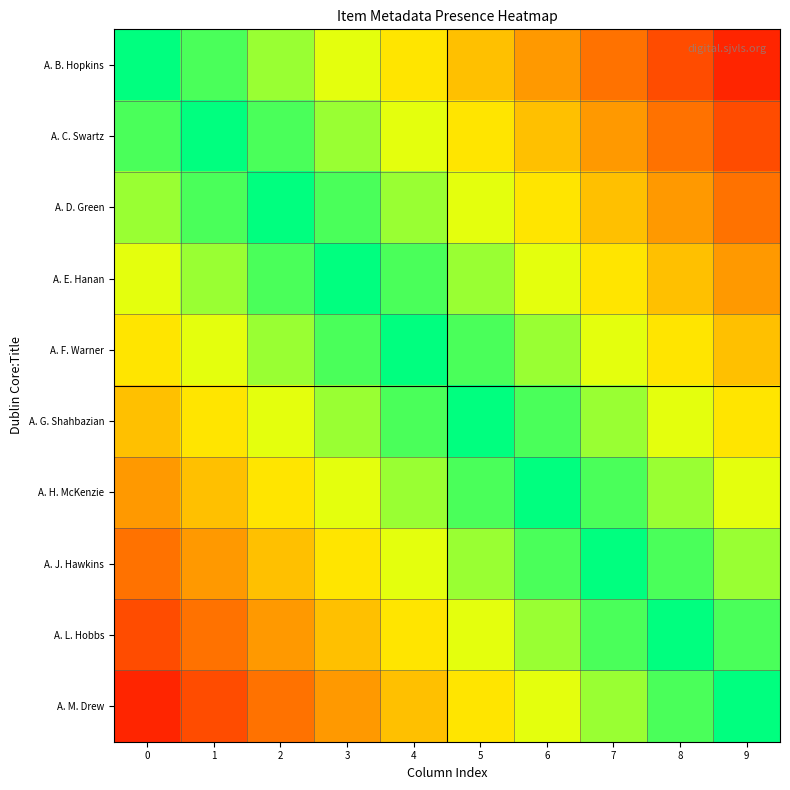

Which series changed the most between 1 and 9?

A. B. Hopkins